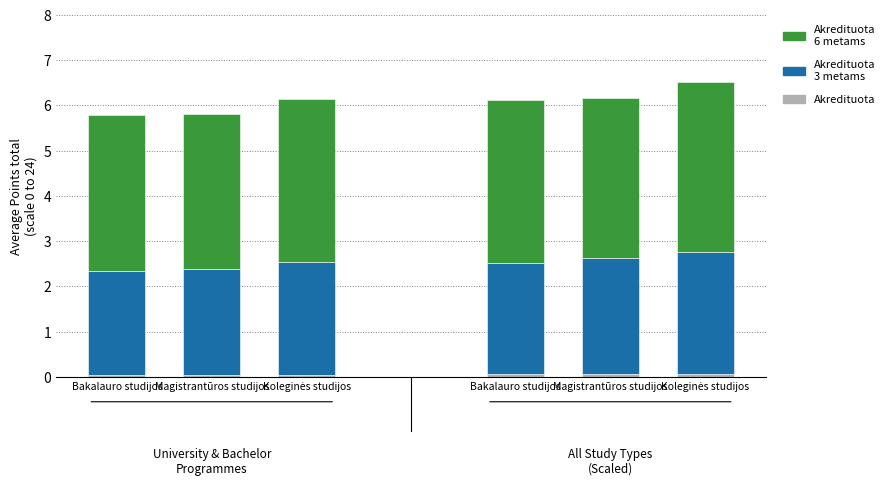

What is the sum of the Akredituota values at Bakalauro studijos and Magistrantūros studijos?

0.1